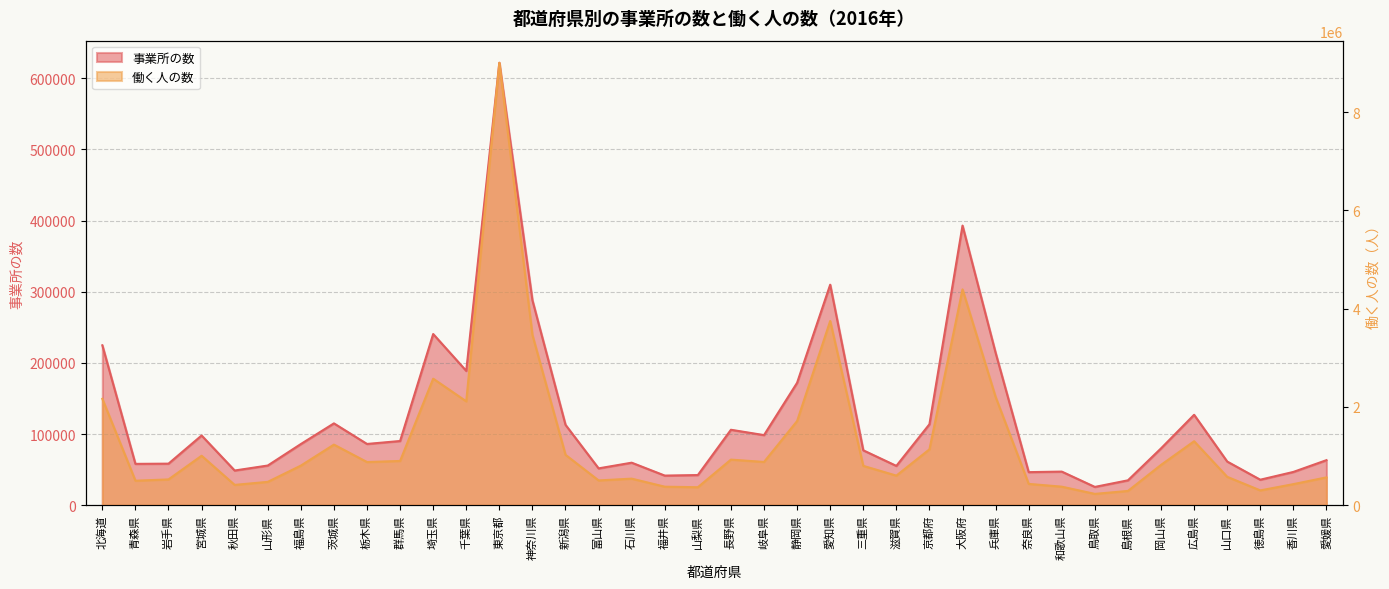

Reading left to right, extract all data points from this chart.

事業所の数: 北海道=224718	青森県=58116	岩手県=58415	宮城県=97974	秋田県=48769	山形県=55778	福島県=85960	茨城県=115007	栃木県=86088	群馬県=90231	埼玉県=240542	千葉県=188740	東京都=621671	神奈川県=287942	新潟県=112948	富山県=51785	石川県=59770	福井県=41644	山梨県=42387	長野県=106030	岐阜県=98527	静岡県=172031	愛知県=309867	三重県=77168	滋賀県=55262	京都府=113774	大阪府=392940	兵庫県=214169	奈良県=46487	和歌山県=47247	鳥取県=25718	島根県=34987	岡山県=79870	広島県=127057	山口県=61385	徳島県=35853	香川県=46774	愛媛県=63310
働く人の数: 北海道=2165925	青森県=498988	岩手県=525264	宮城県=1006886	秋田県=413719	山形県=475435	福島県=806130	茨城県=1233534	栃木県=878756	群馬県=900921	埼玉県=2575544	千葉県=2114259	東京都=9005511	神奈川県=3464316	新潟県=1025630	富山県=504554	石川県=541030	福井県=377238	山梨県=366320	長野県=928421	岐阜県=880780	静岡県=1712983	愛知県=3749904	三重県=801130	滋賀県=602600	京都府=1137370	大阪府=4393139	兵庫県=2203102	奈良県=434135	和歌山県=377605	鳥取県=230700	島根県=290557	岡山県=820656	広島県=1302074	山口県=577791	徳島県=301688	香川県=429167	愛媛県=566761